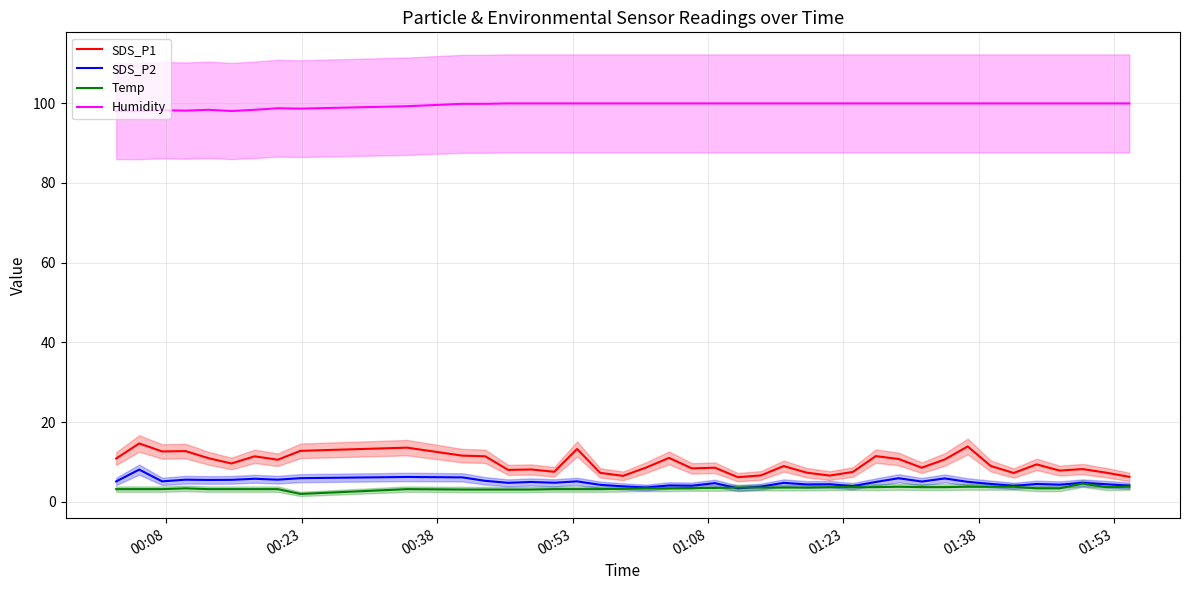

What is the maximum value for Temp?

4.6